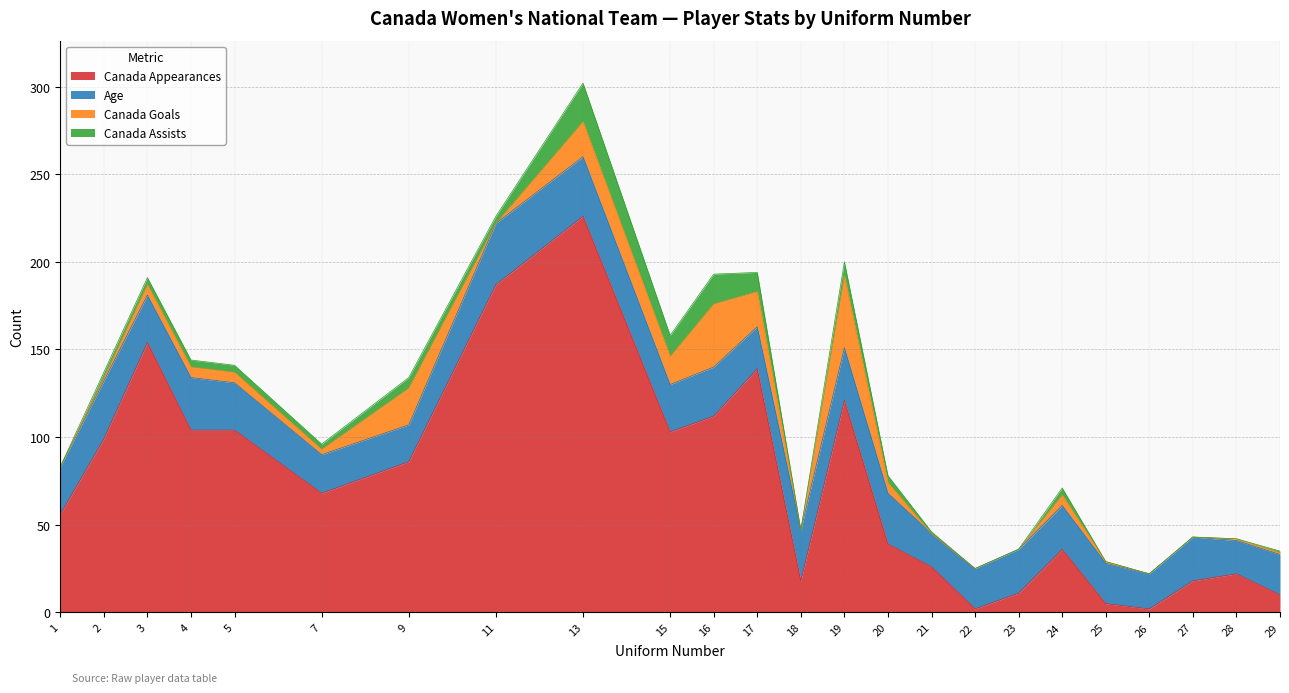

At how many categories does at least one series exceed 10?

24